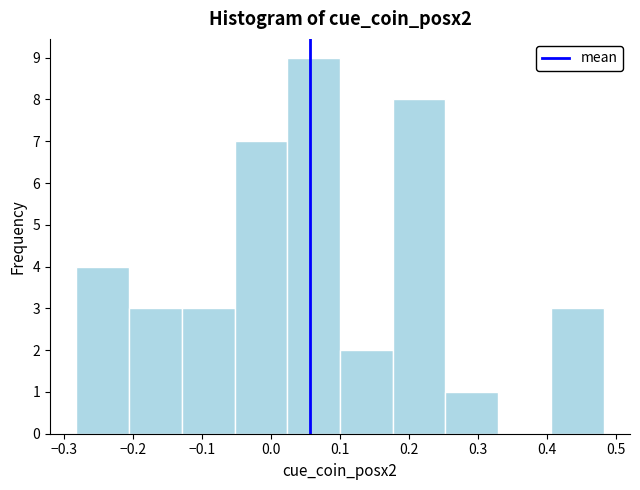

Reading left to right, transcribe this chart: for each bar, give the range it covers on the x-axis and its height. Neither the bar edges nor the heights are printed on the chart, so give them approximately, as read against the axes.

-0.28 to -0.21: 4
-0.21 to -0.13: 3
-0.13 to -0.05: 3
-0.05 to 0.02: 7
0.02 to 0.10: 9
0.10 to 0.18: 2
0.18 to 0.25: 8
0.25 to 0.33: 1
0.33 to 0.41: 0
0.41 to 0.48: 3